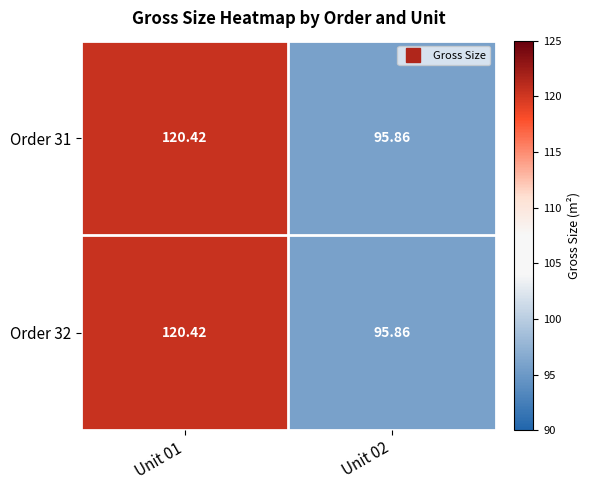

At which category is the sum across all series the highest?

Unit 01